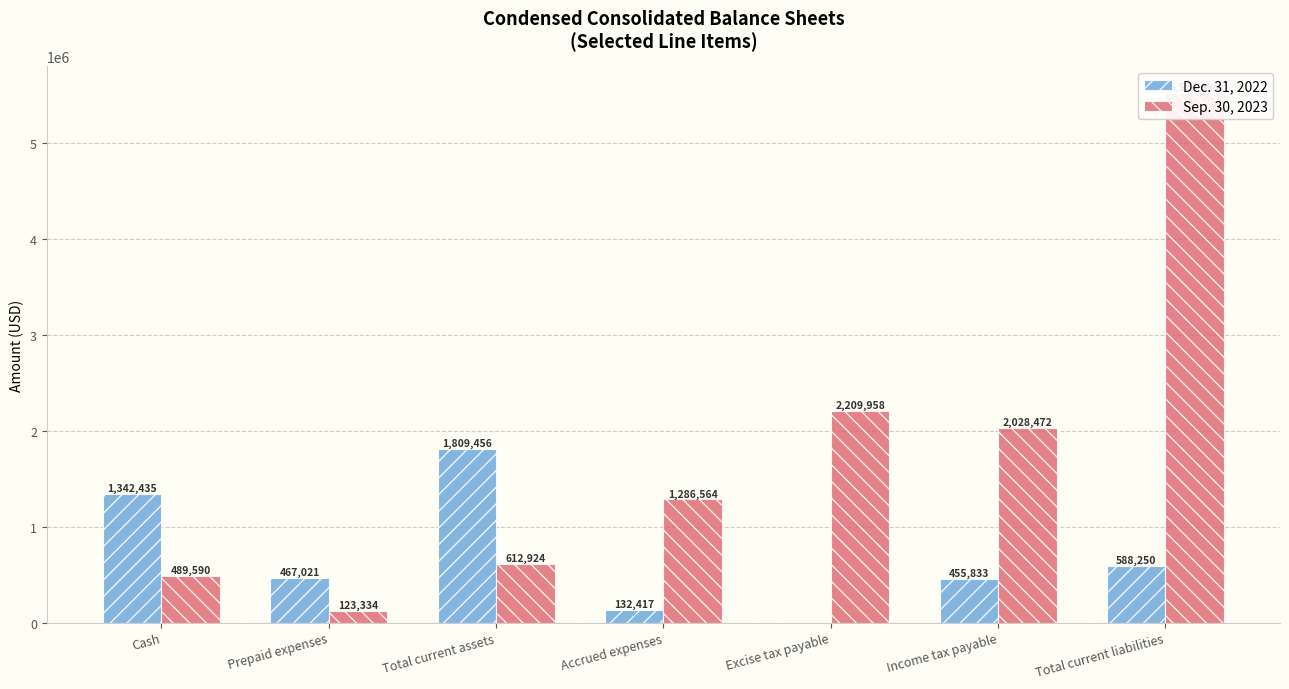

What is the total value across all series at Income tax payable?

2484305